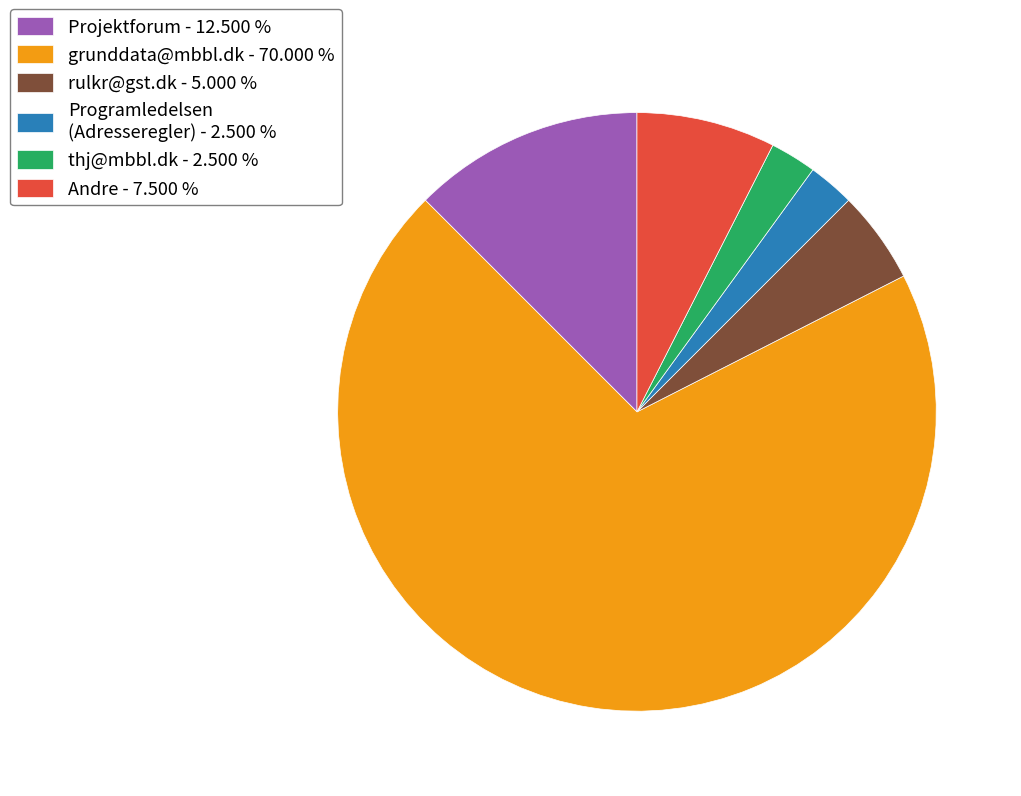

How many slices are in this pie chart?

6